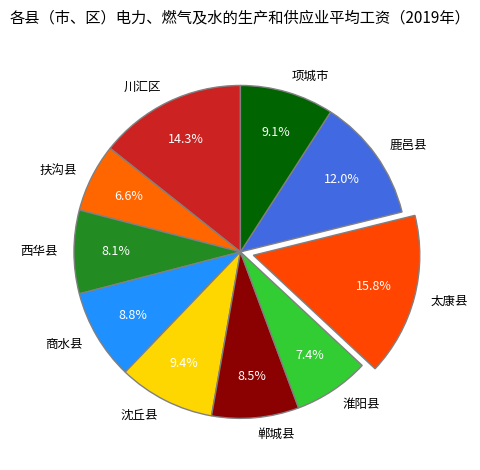

Approximately how many times larger is the value at 项城市 compared to 西华县?

1.1